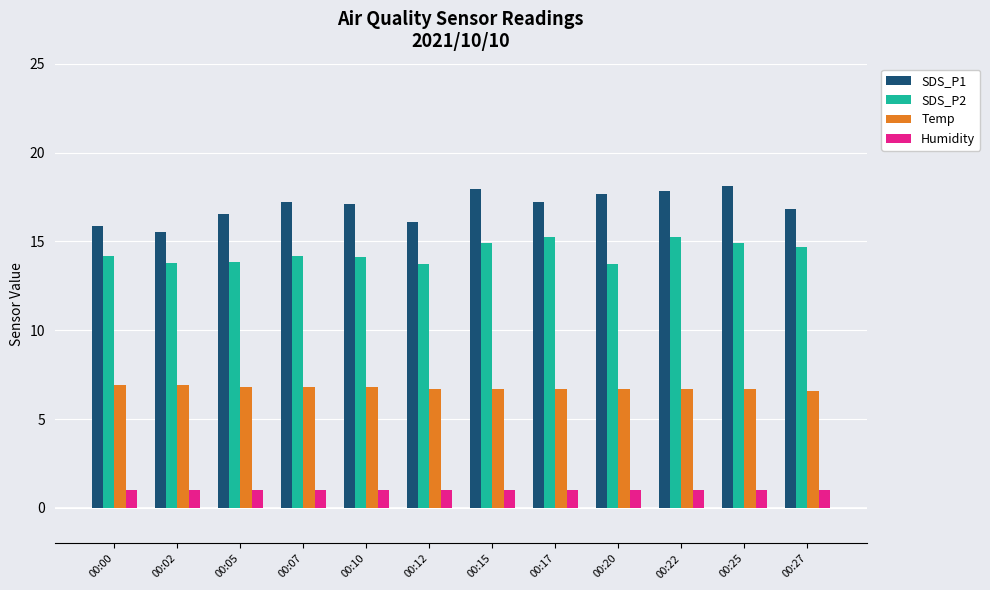

What is the sum of all Humidity values?

12.0